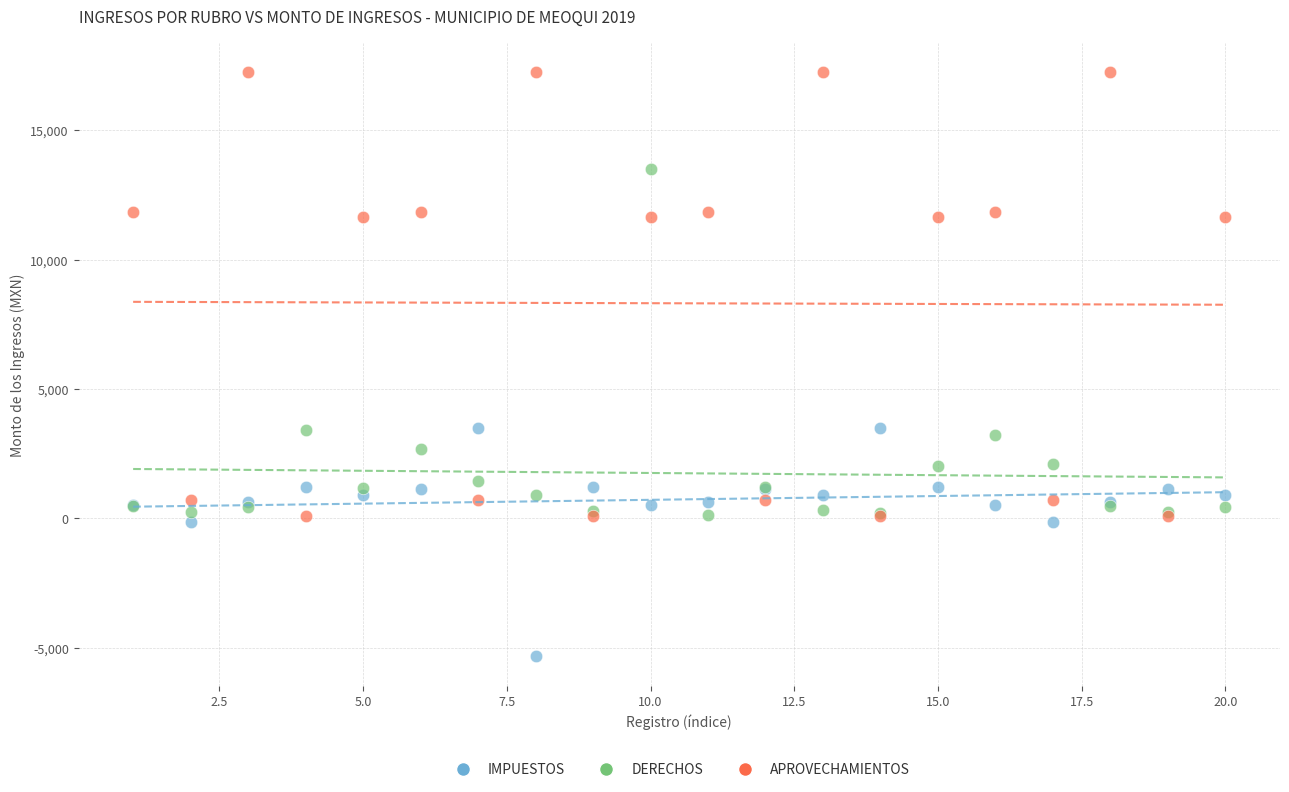

Which series contains the highest Y value?

APROVECHAMIENTOS